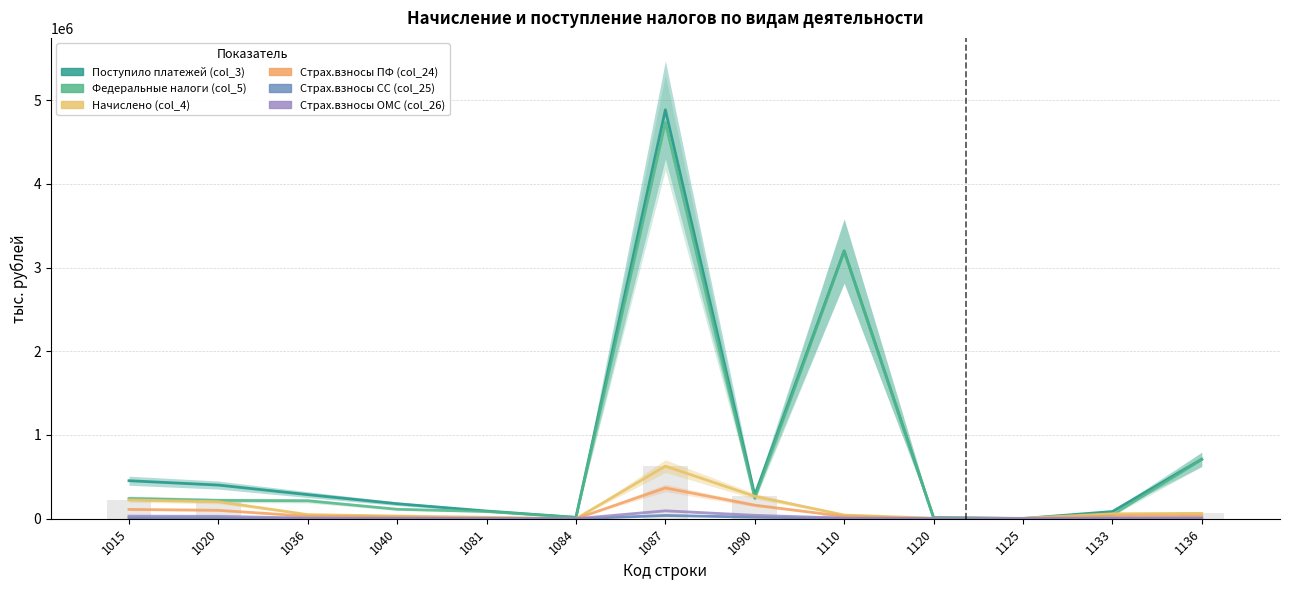

At how many categories does at least one series exceed 4850212?

1